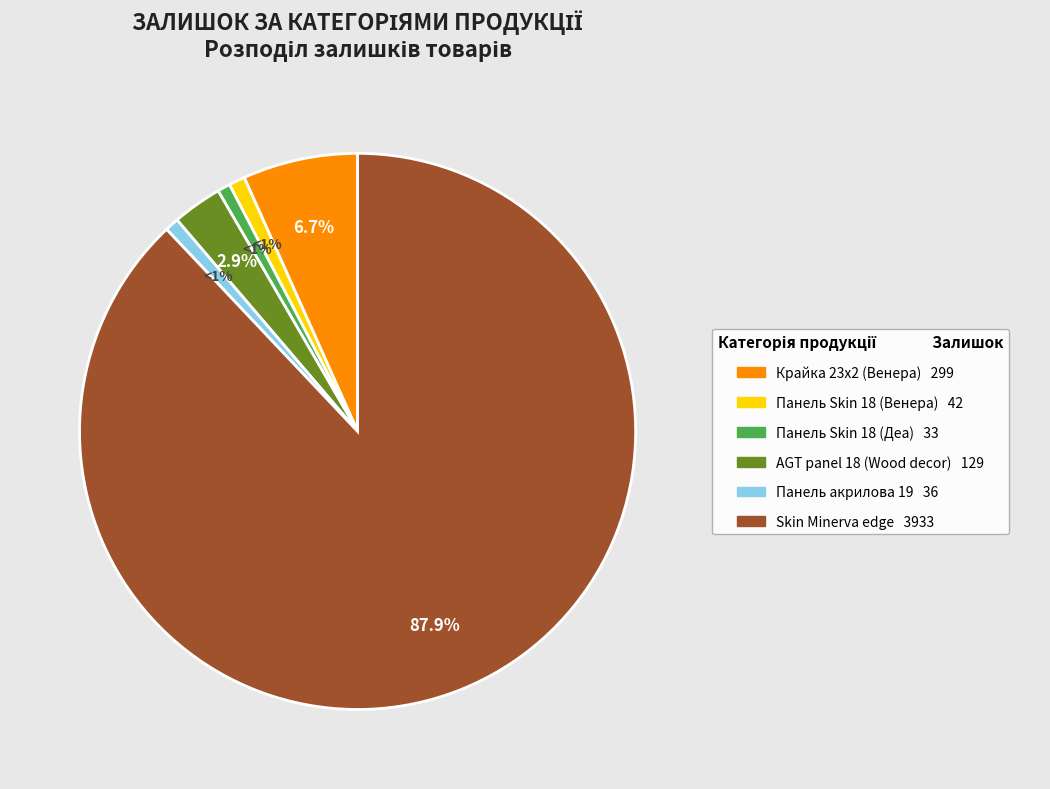

What percentage is the Крайка 23x2 (Венера) slice, to the nearest percent?

7%